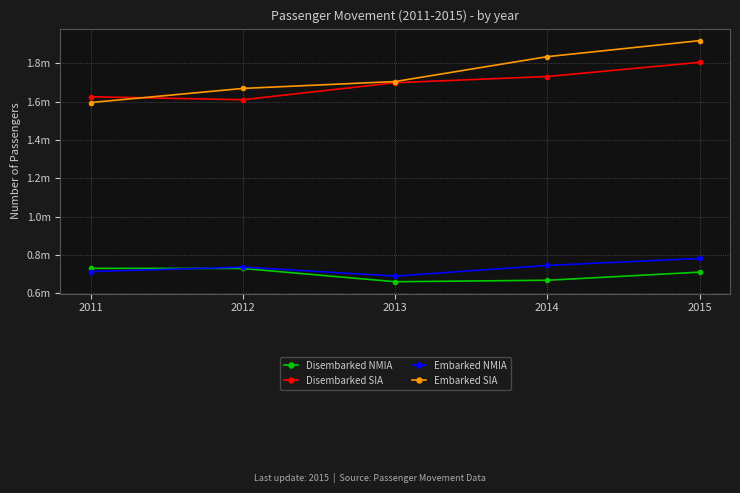

Is it true that Embarked SIA equals 1668496 at 2012?

True